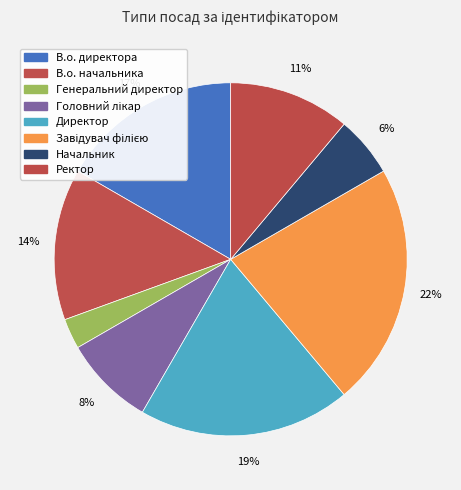

Count the number of slices in the pie.

8